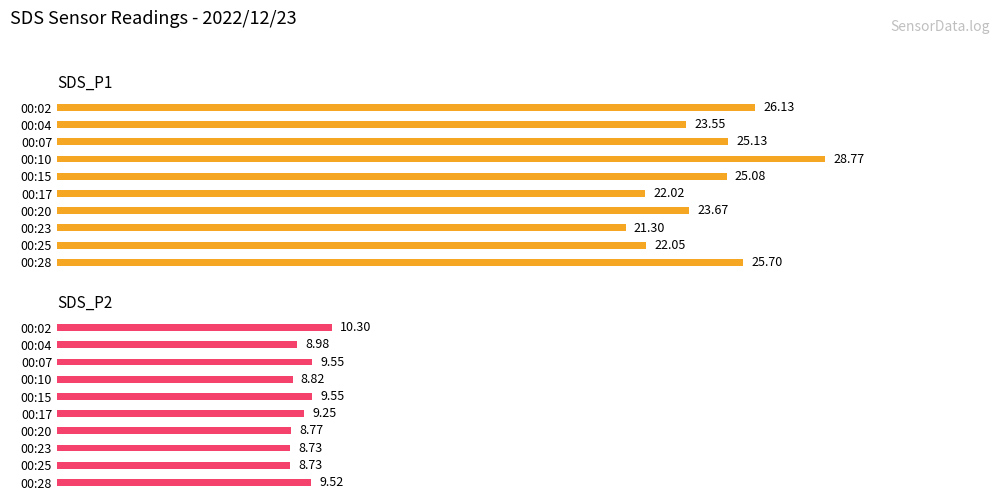

How many values in the SDS_P2 series exceed 9?

5